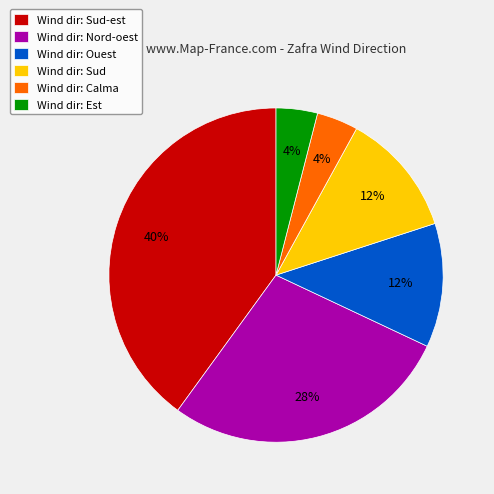

To the nearest percent, what is the average slice percentage?

17%